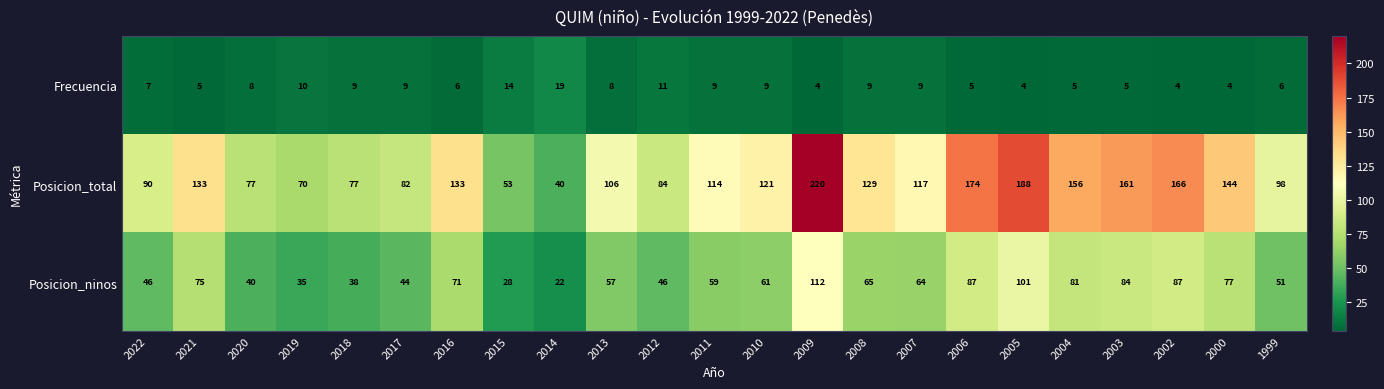

Which series has the largest range (max minus min)?

Posicion_total